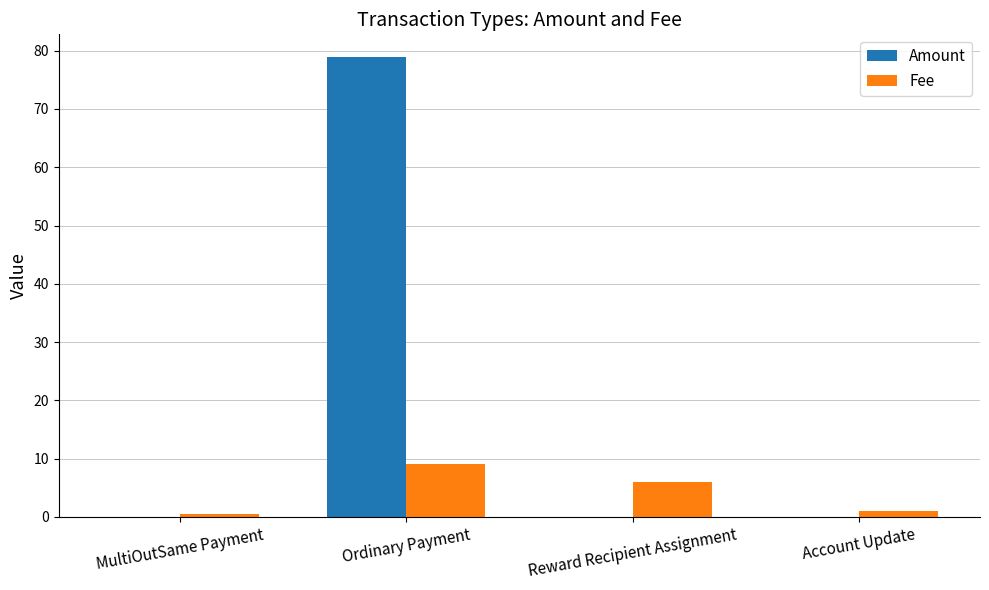

Which category has the highest value across all series?

Ordinary Payment